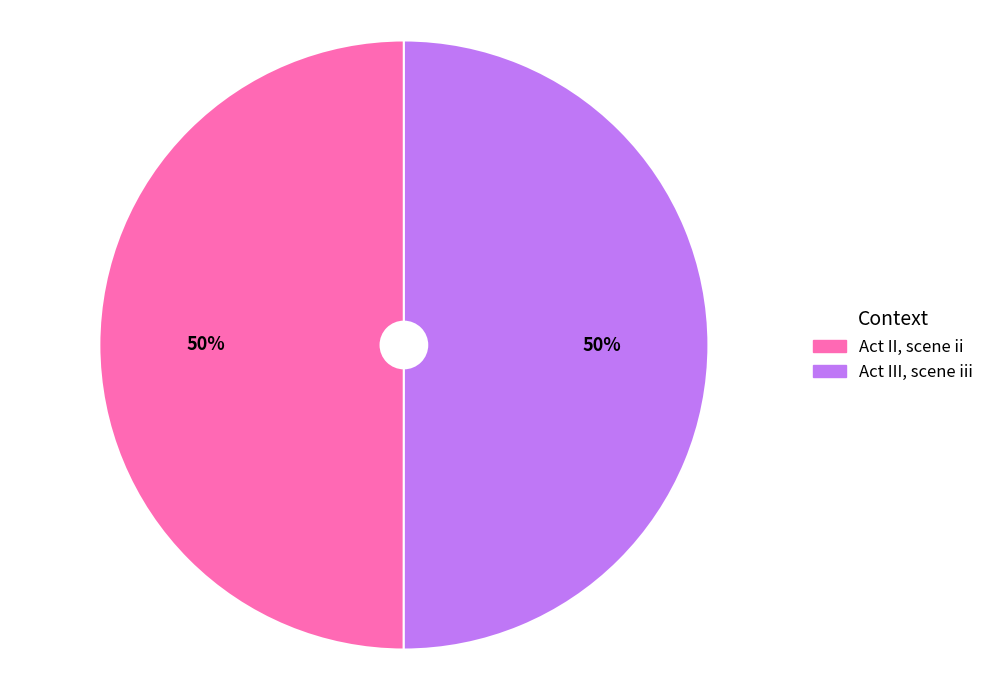

What is the ratio of the value at Act III, scene iii to the value at Act II, scene ii?

1.0